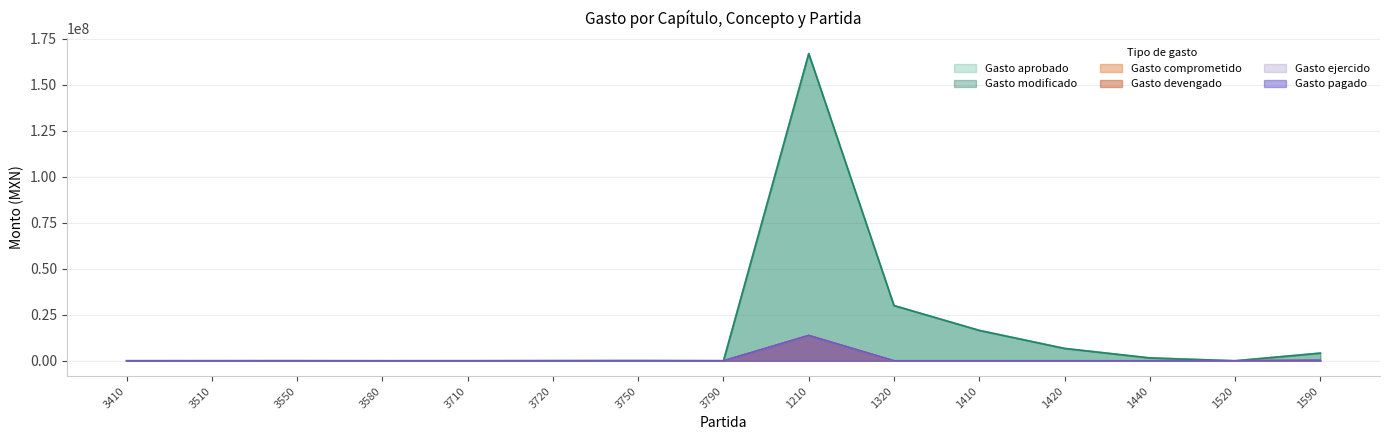

What is the value of the Gasto pagado point at the 15th from the left?

294707.1